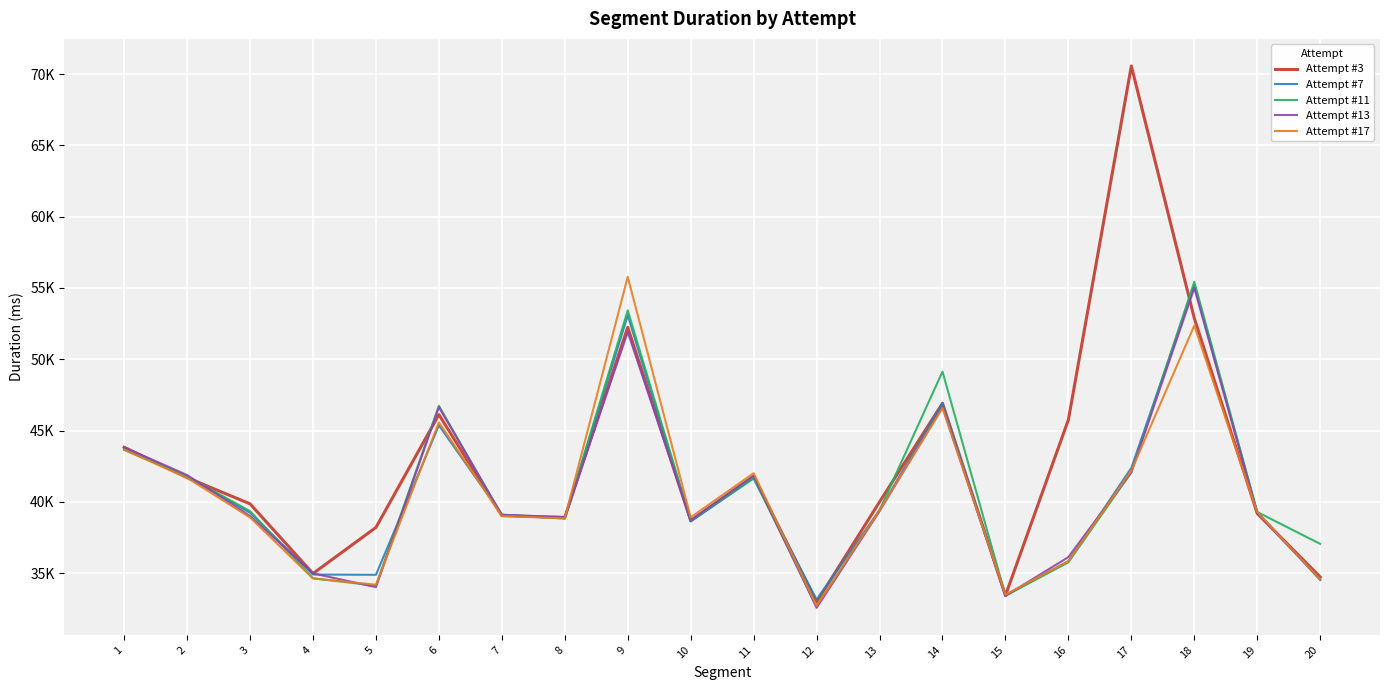

Where do Attempt #7 and Attempt #13 first cross each other?

2 and 3